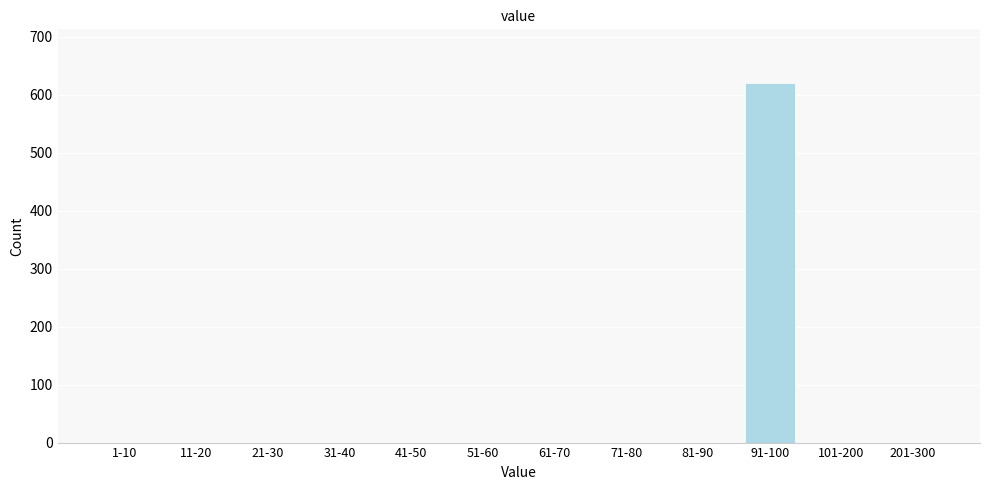

Reading left to right, extract all data points from this chart.

1-10=0	11-20=0	21-30=0	31-40=0	41-50=0	51-60=0	61-70=0	71-80=0	81-90=0	91-100=620	101-200=0	201-300=0